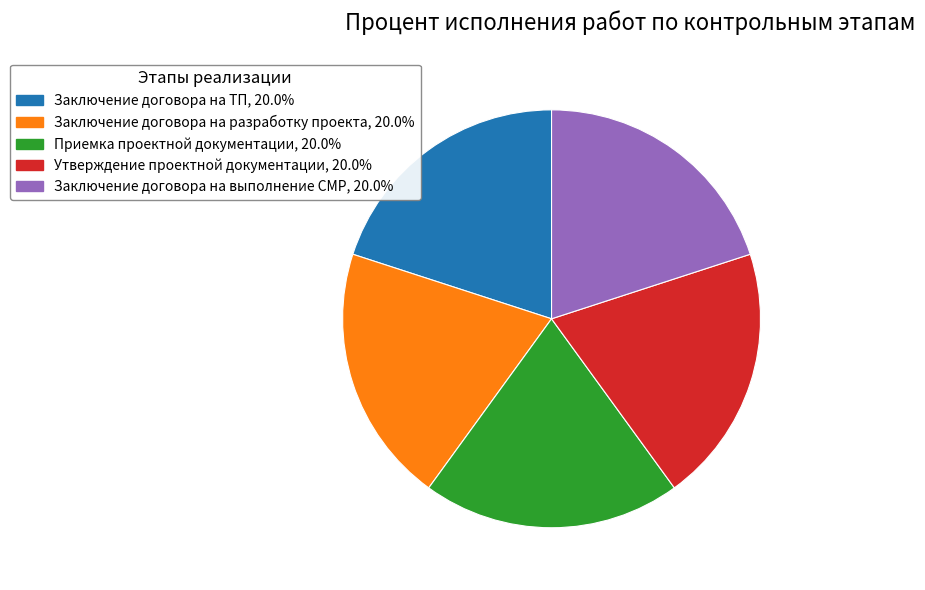

Approximately how many times larger is the value at Приемка проектной документации, 20.0% compared to Заключение договора на ТП, 20.0%?

1.0